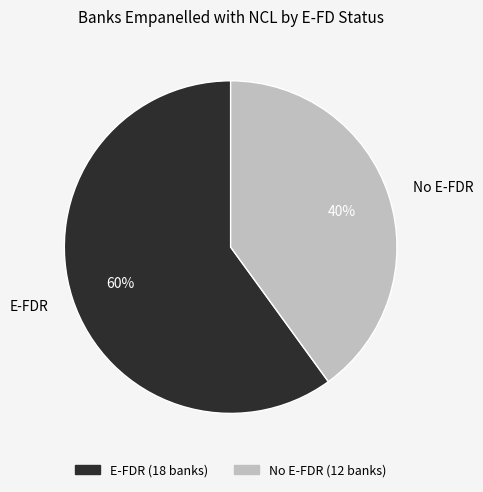

To the nearest percent, what percentage of the pie is No E-FDR?

40%